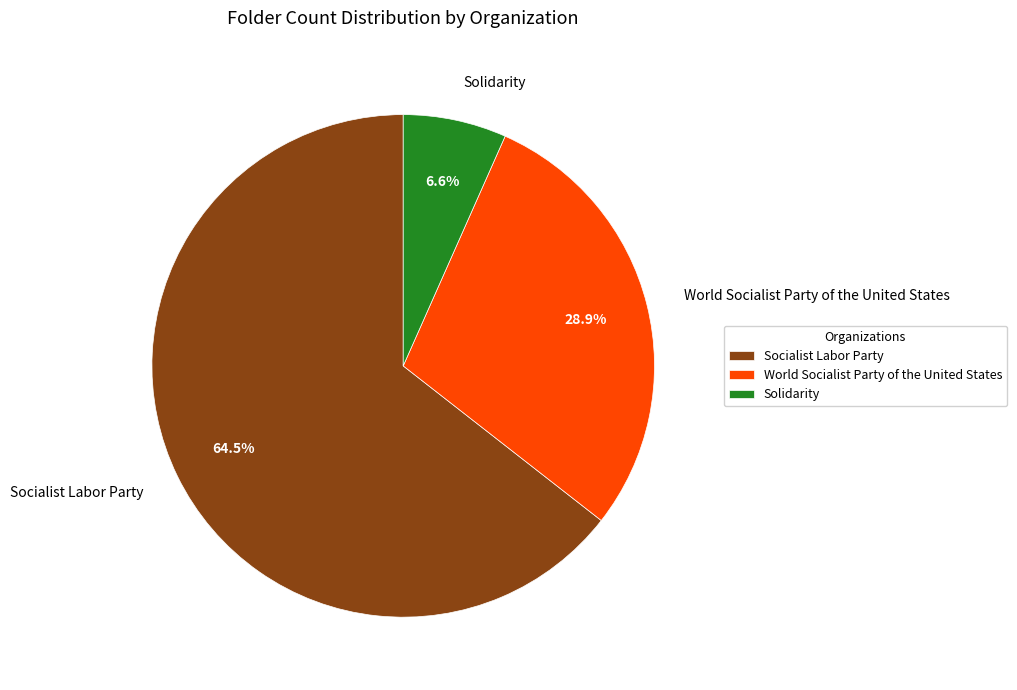

Which category has the biggest portion of the pie?

Socialist Labor Party